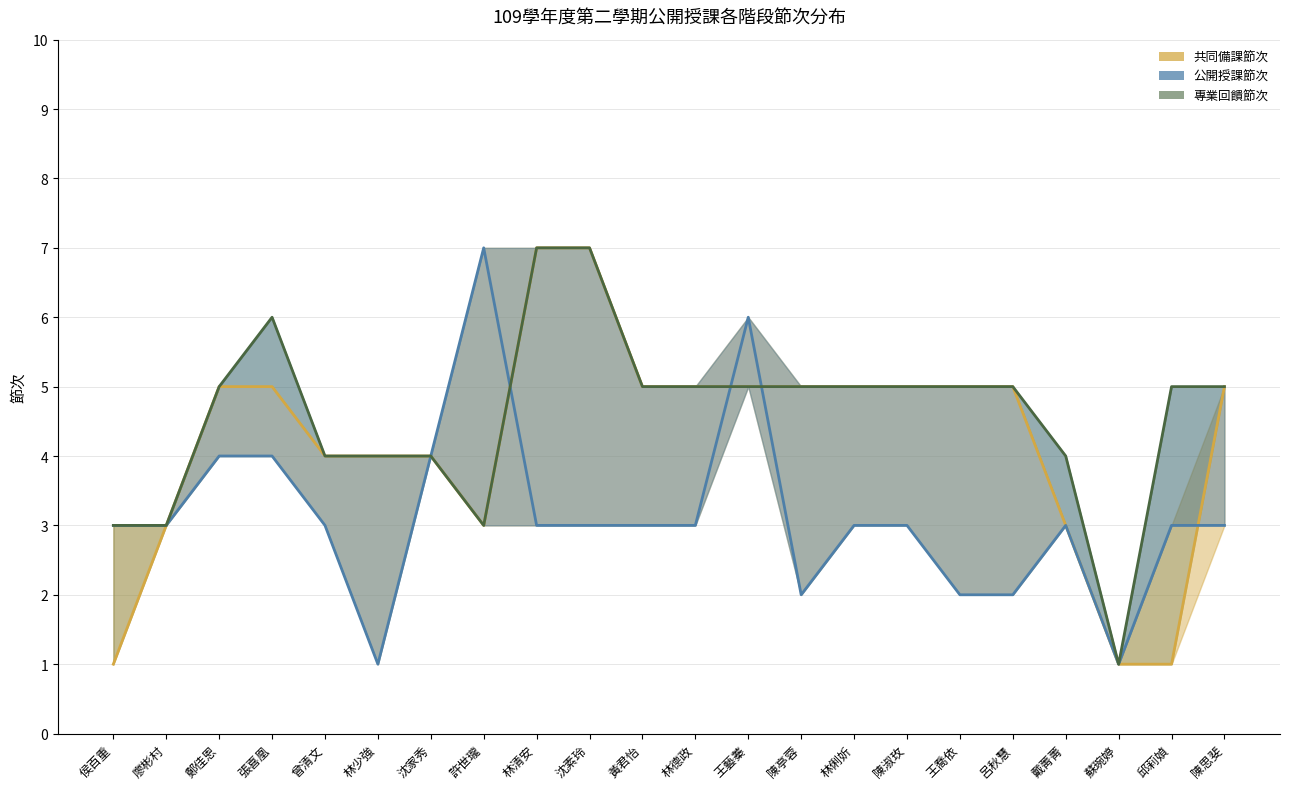

True or false: 共同備課節次 has a value of 4 at 戴菁菁.

False